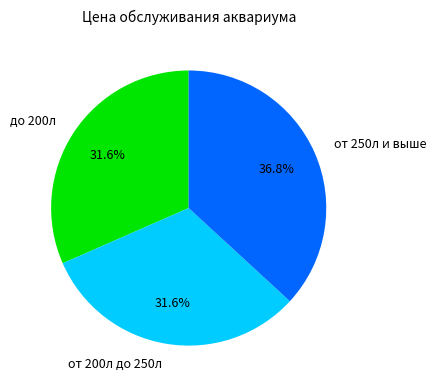

Is от 250л и выше the majority of the pie?

No